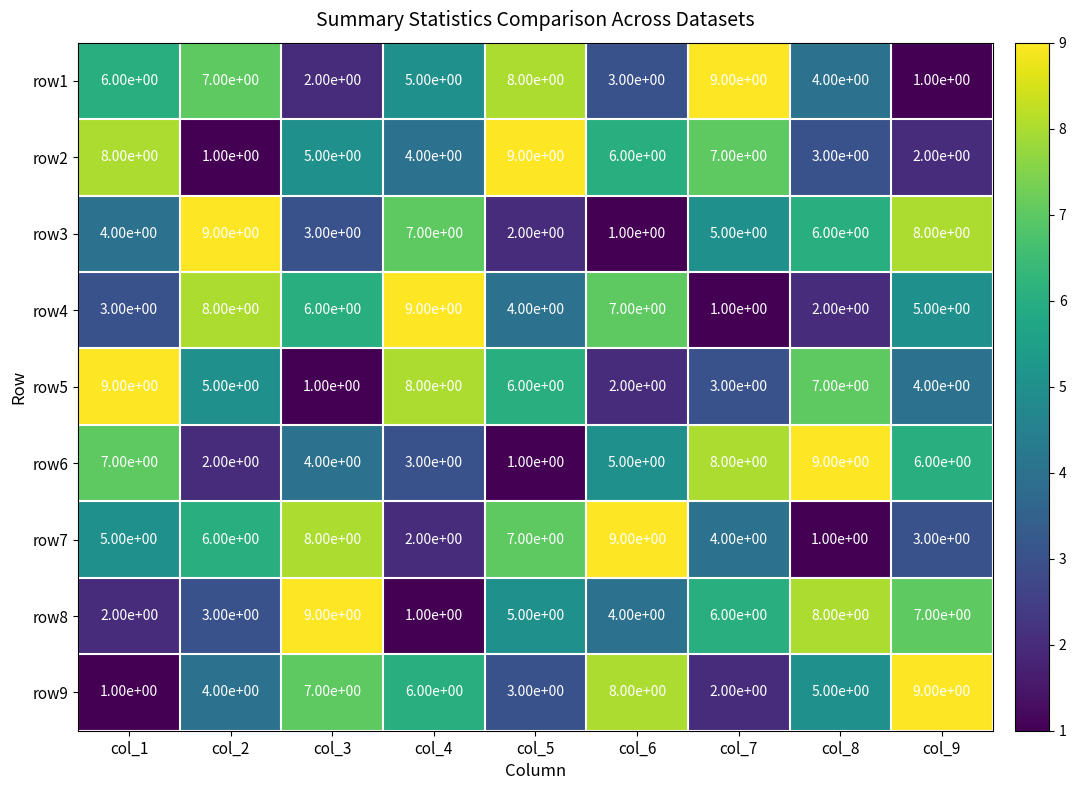

Where does the row2 series first go above 5?

col_1